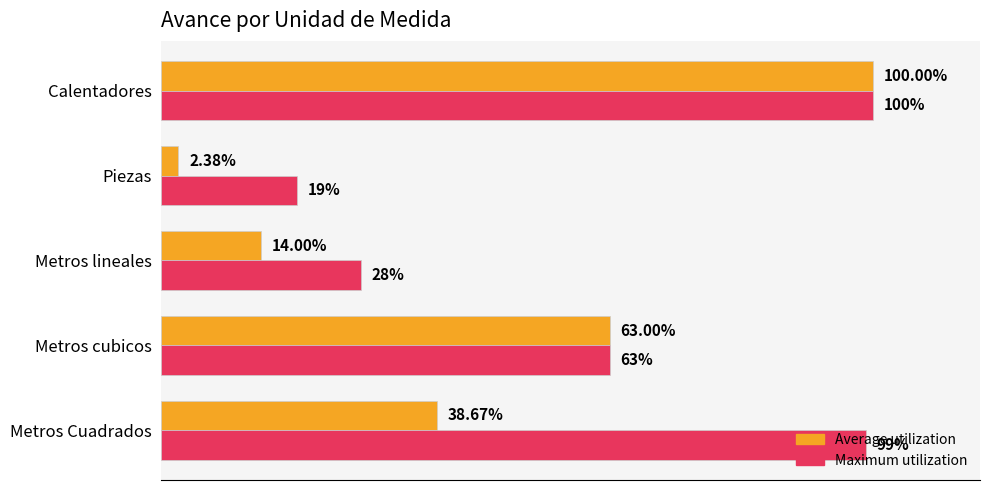

At which label is Average utilization closest to 51?

Metros cubicos